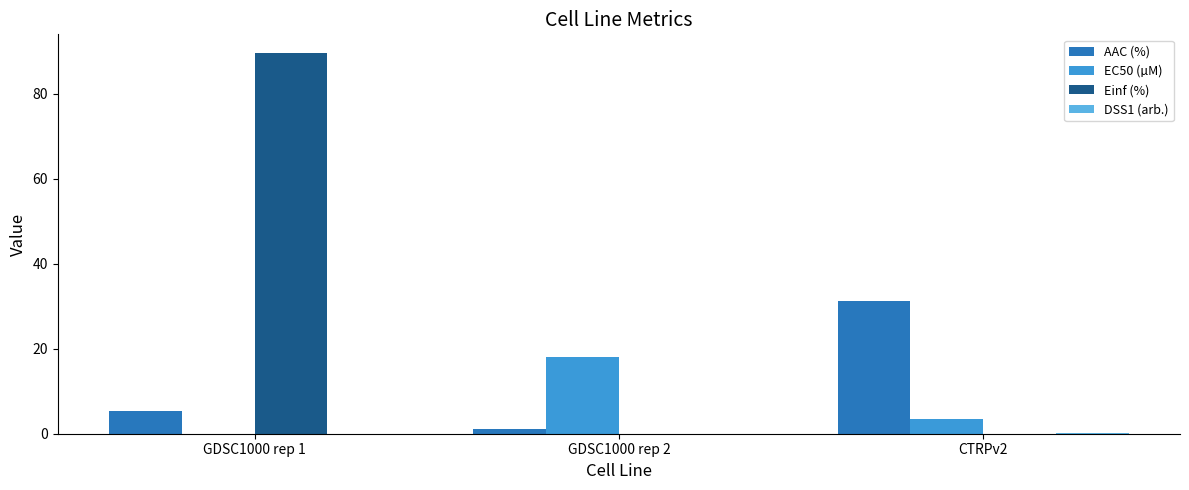

True or false: EC50 (µM) has a value of 3.5 at CTRPv2.

True